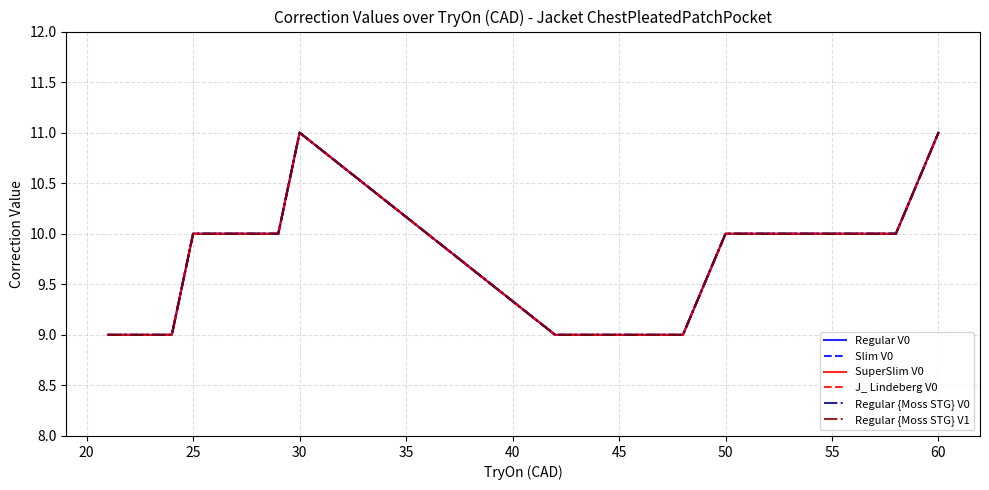

Is this an area chart (filled region under the line)?

No